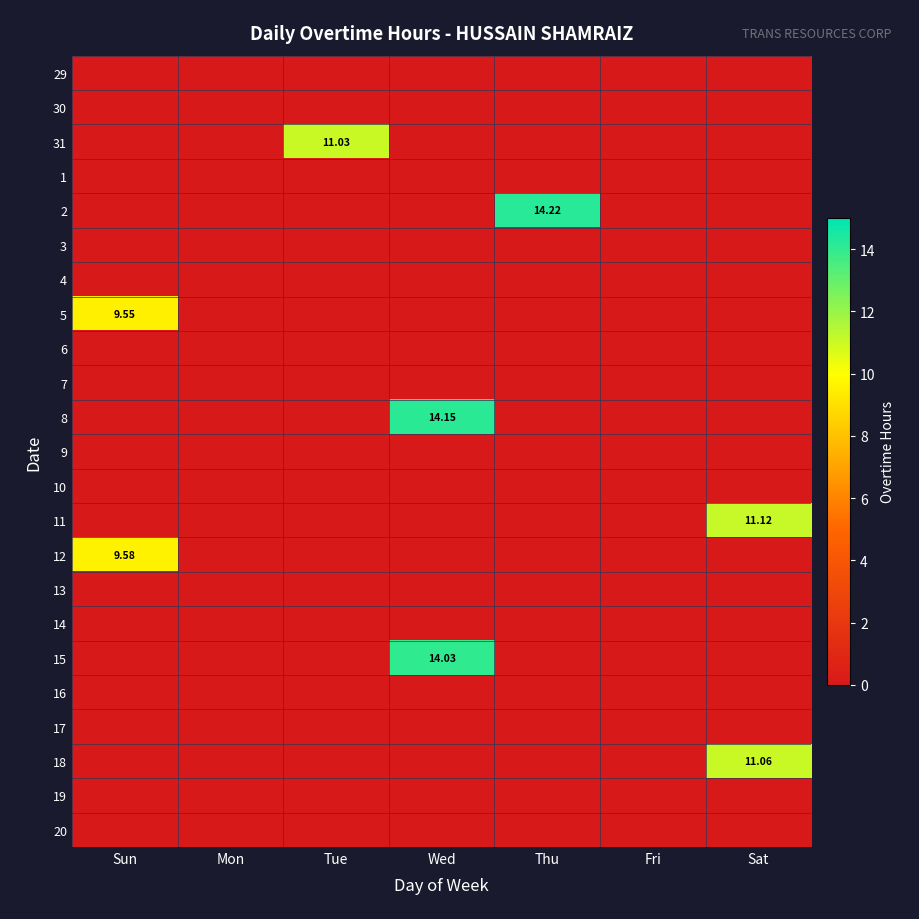

Which series has the widest spread of values?

2